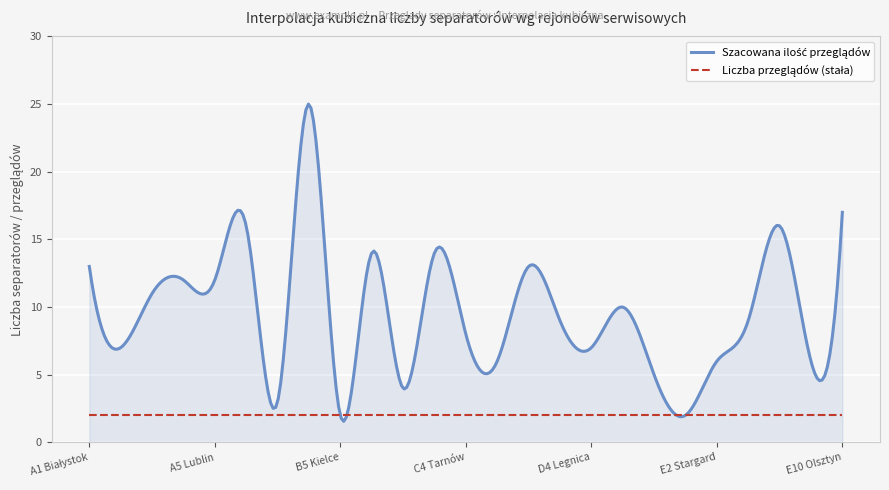

What is the maximum value shown in the chart?

25.0